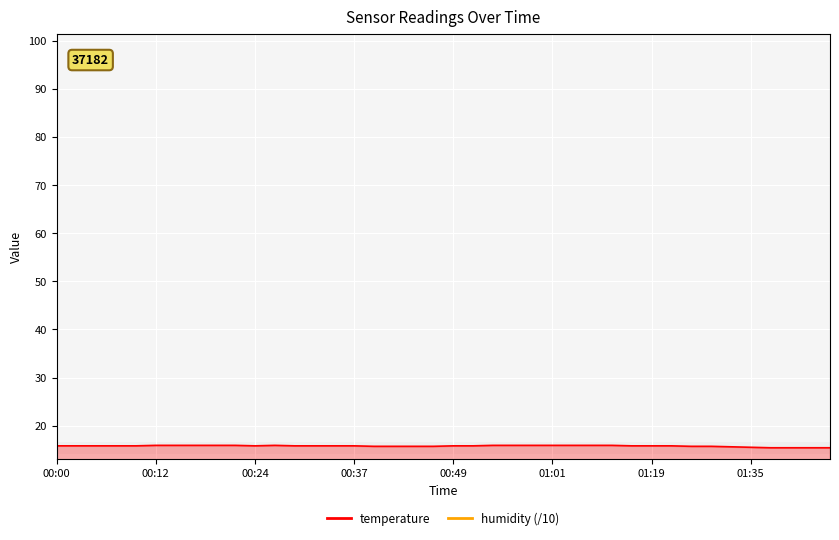

The chart shows a value of 27.5 at 00:56. True or false?

False